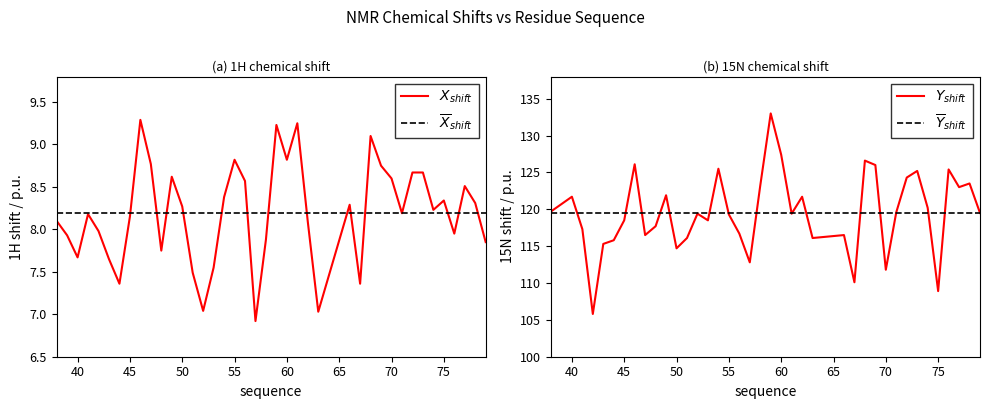

True or false: X_shift has a value of 6.9 at 57.

True